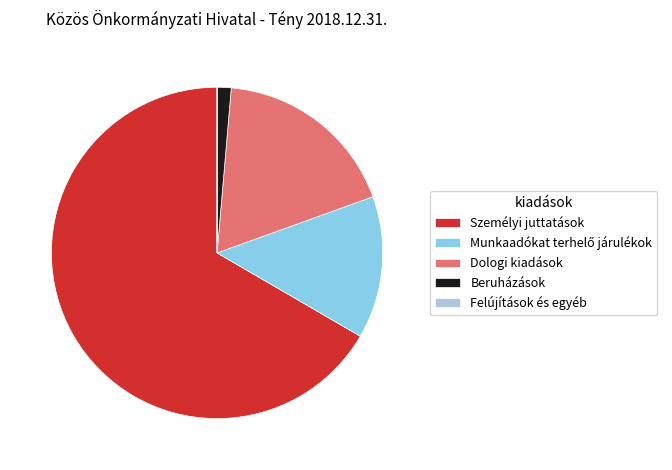

Is it true that Beruházások is 1% of the pie?

True